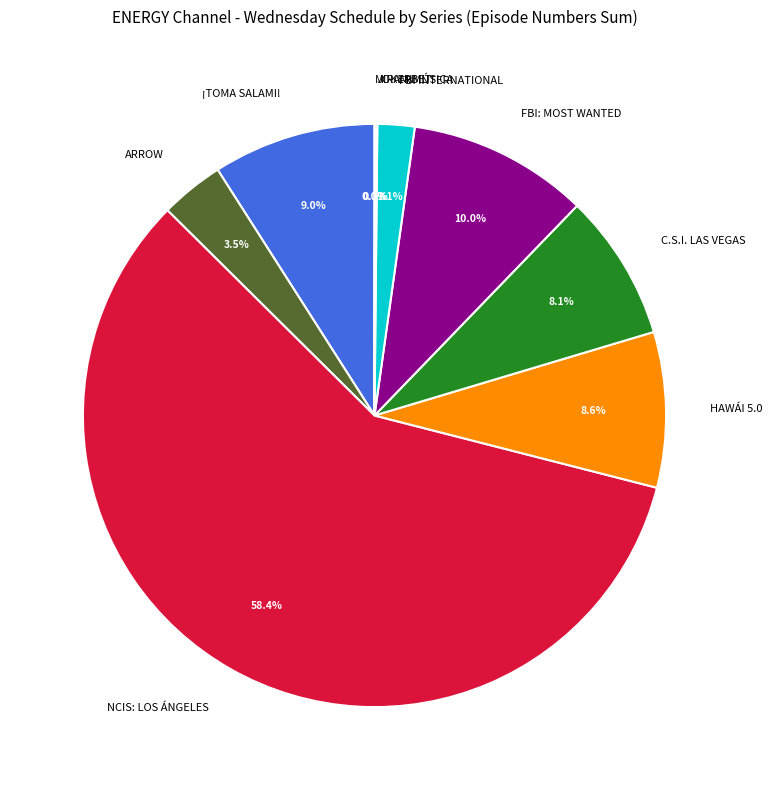

Which has a higher value, ARROW or FBI: MOST WANTED?

FBI: MOST WANTED